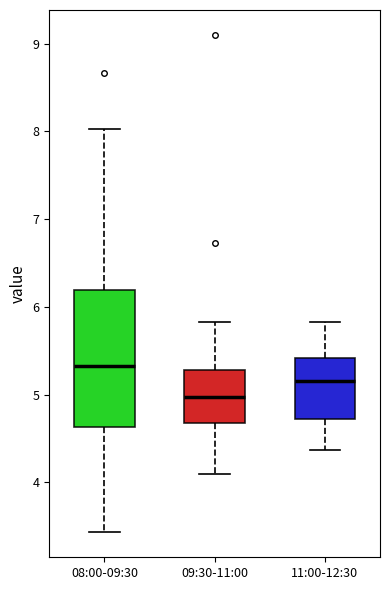

Reading left to right, transcribe this box plot: for each box, give where its median line is, the range the box spans, and where its two whiskers end, as read against the y-axis. The values are not printed on the chart, so give them approximately, as read against the axis.

08:00-09:30: median 5.3, box 4.6 to 6.2, whiskers 3.4 to 8.0
09:30-11:00: median 5.0, box 4.7 to 5.3, whiskers 4.1 to 5.8
11:00-12:30: median 5.2, box 4.7 to 5.4, whiskers 4.4 to 5.8